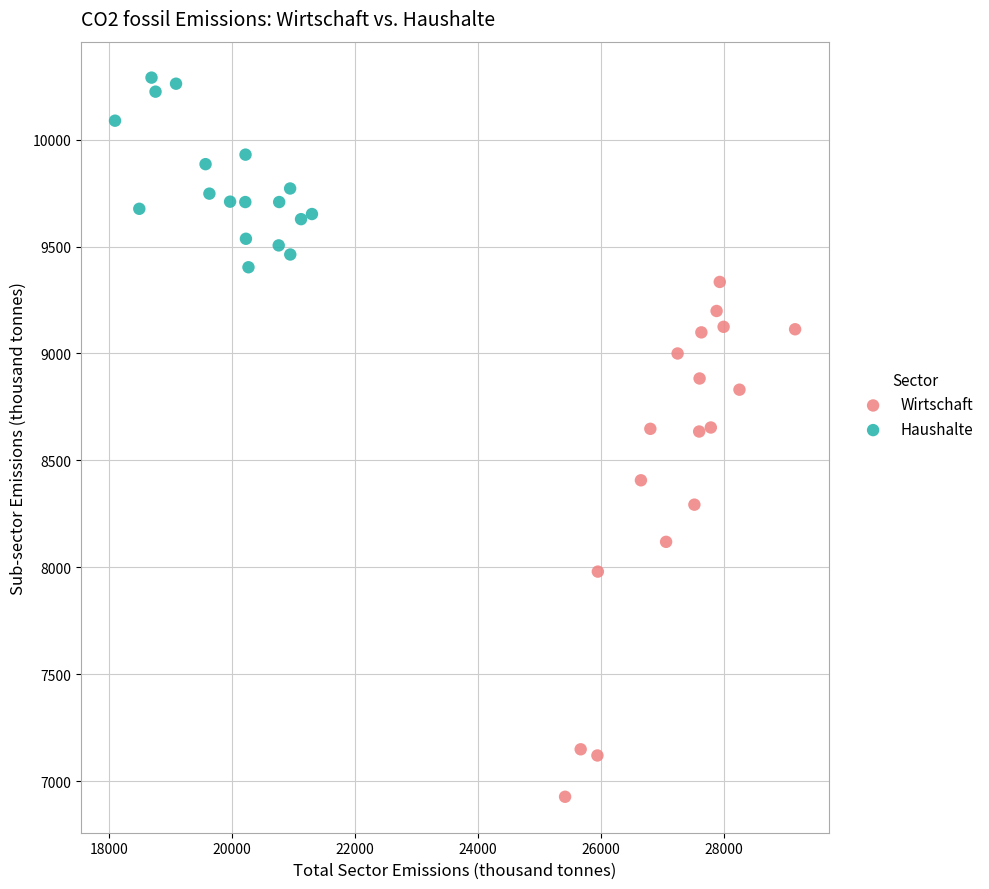

Which series contains the lowest Y value?

Wirtschaft